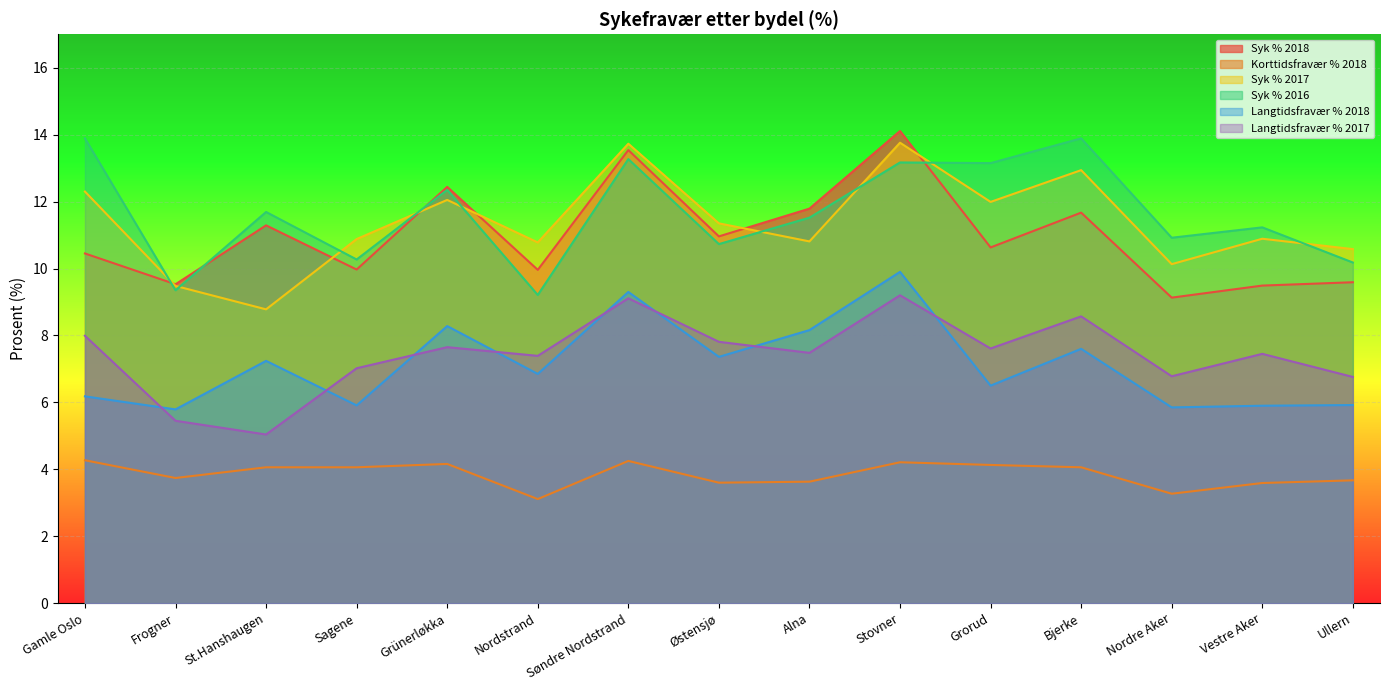

What are all the series names shown in the legend?

Syk % 2018, Korttidsfravær % 2018, Syk % 2017, Syk % 2016, Langtidsfravær % 2018, Langtidsfravær % 2017